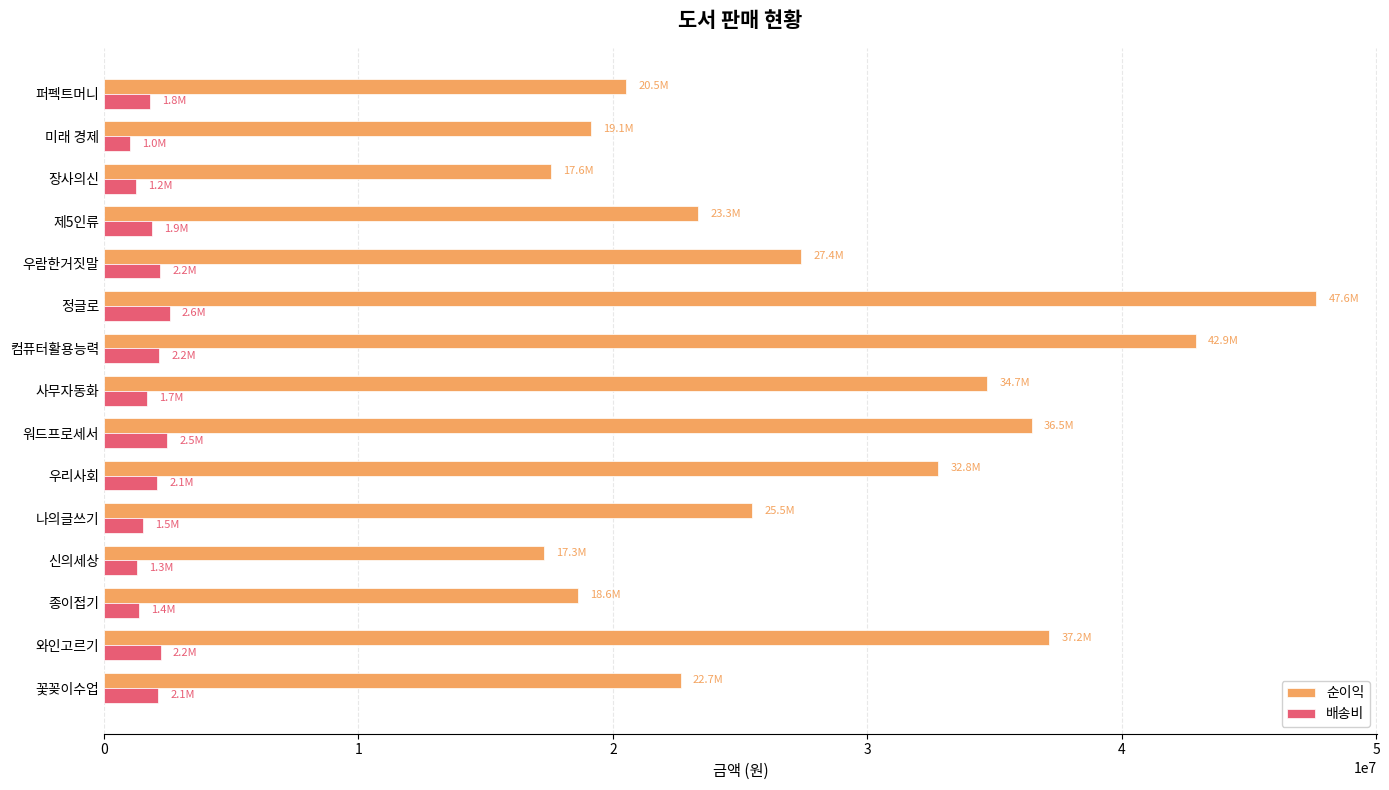

At which category does the chart reach its peak across all series?

정글로